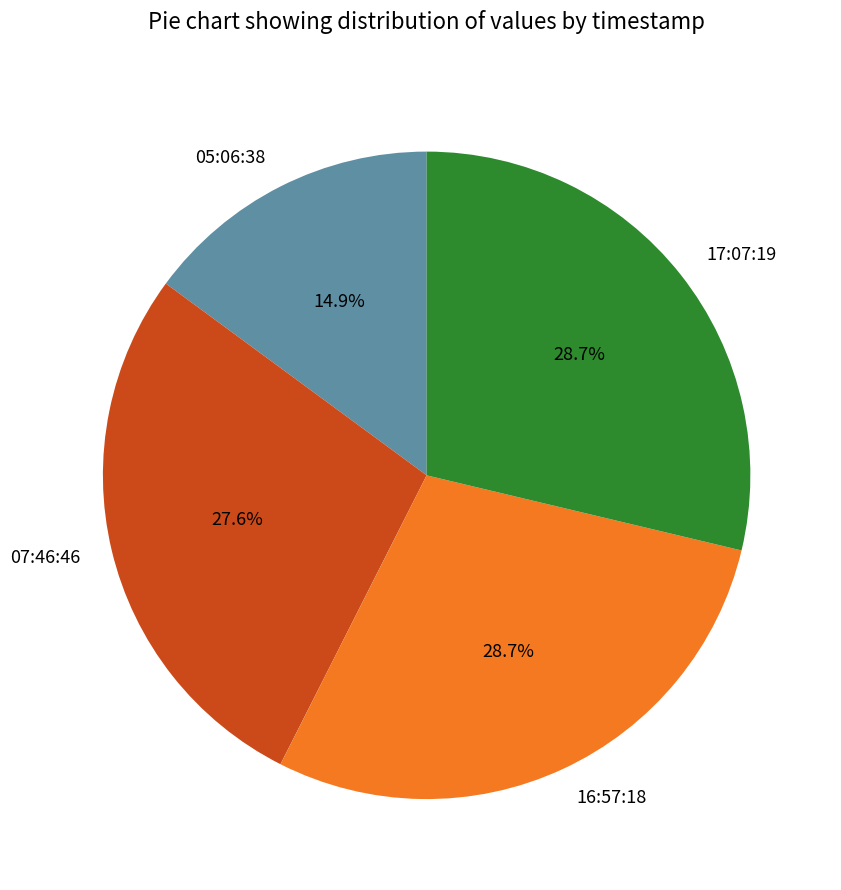

Which slice is the smallest?

05:06:38